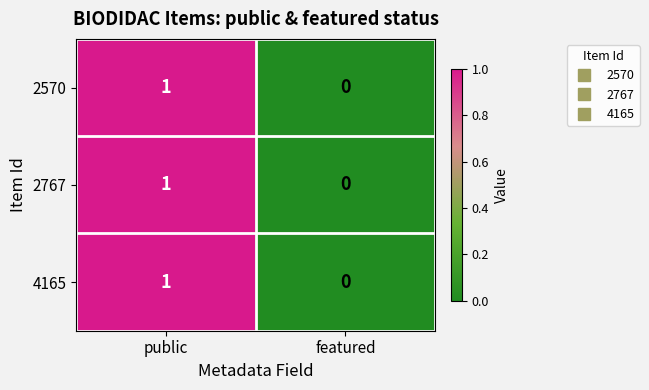

At which category does the chart reach its minimum across all series?

featured